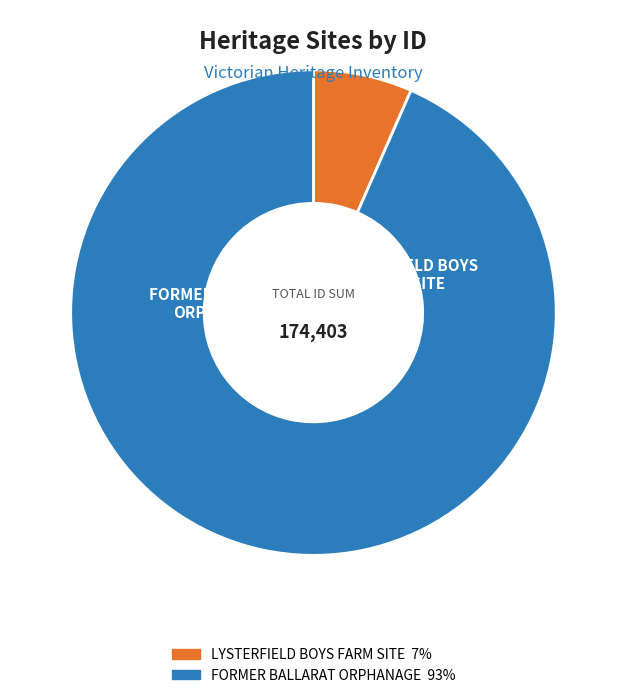

What percentage is NOT represented by FORMER BALLARAT ORPHANAGE?

6.6%